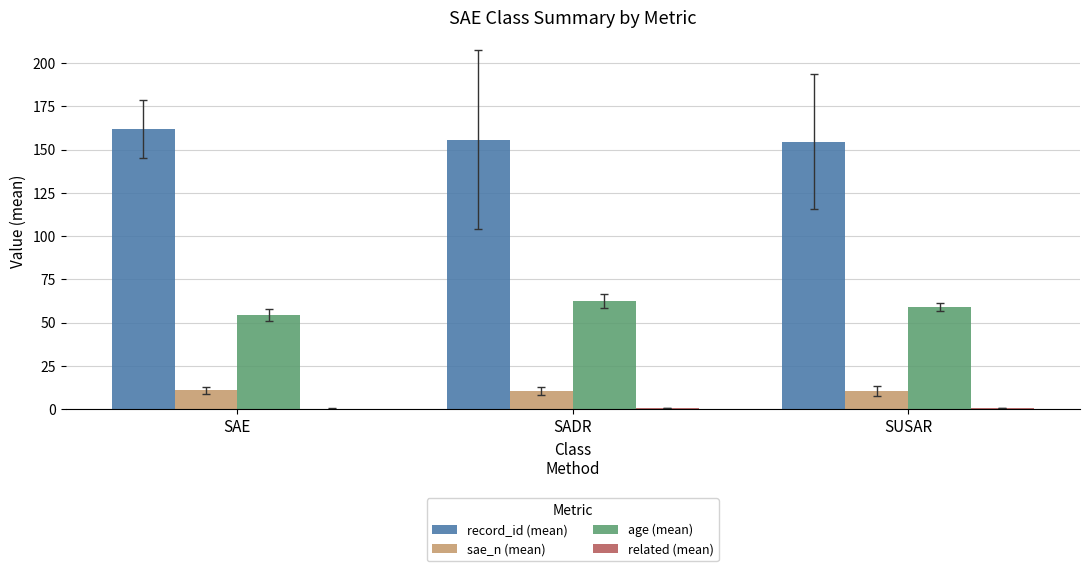

What is the maximum value for record_id (mean)?

161.9